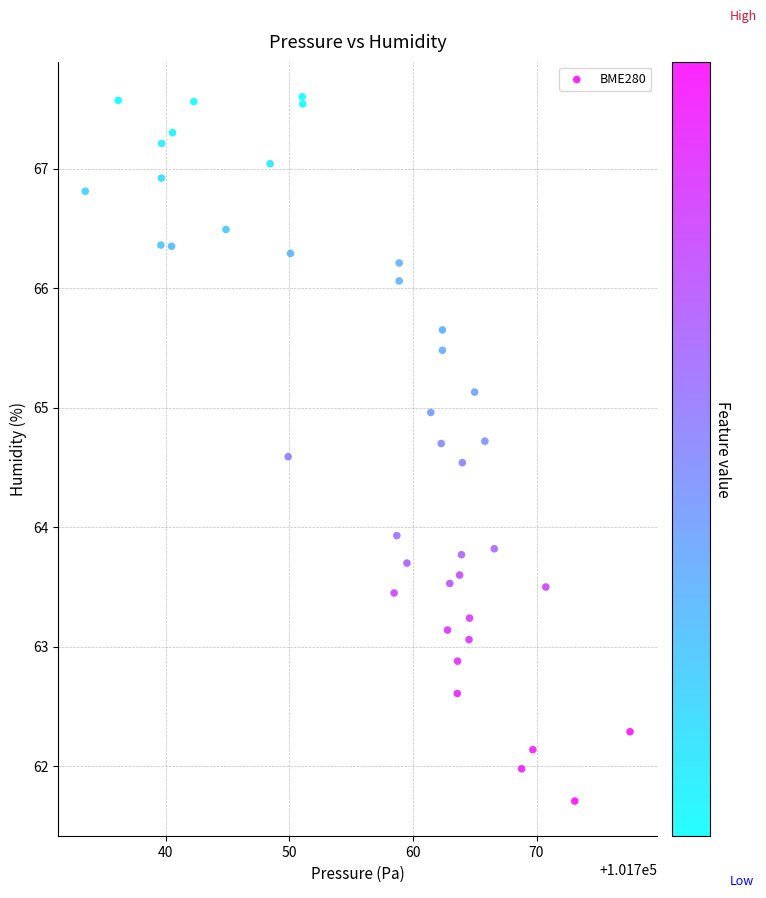

What Y value in the scatter plot is closest to 64?

63.9